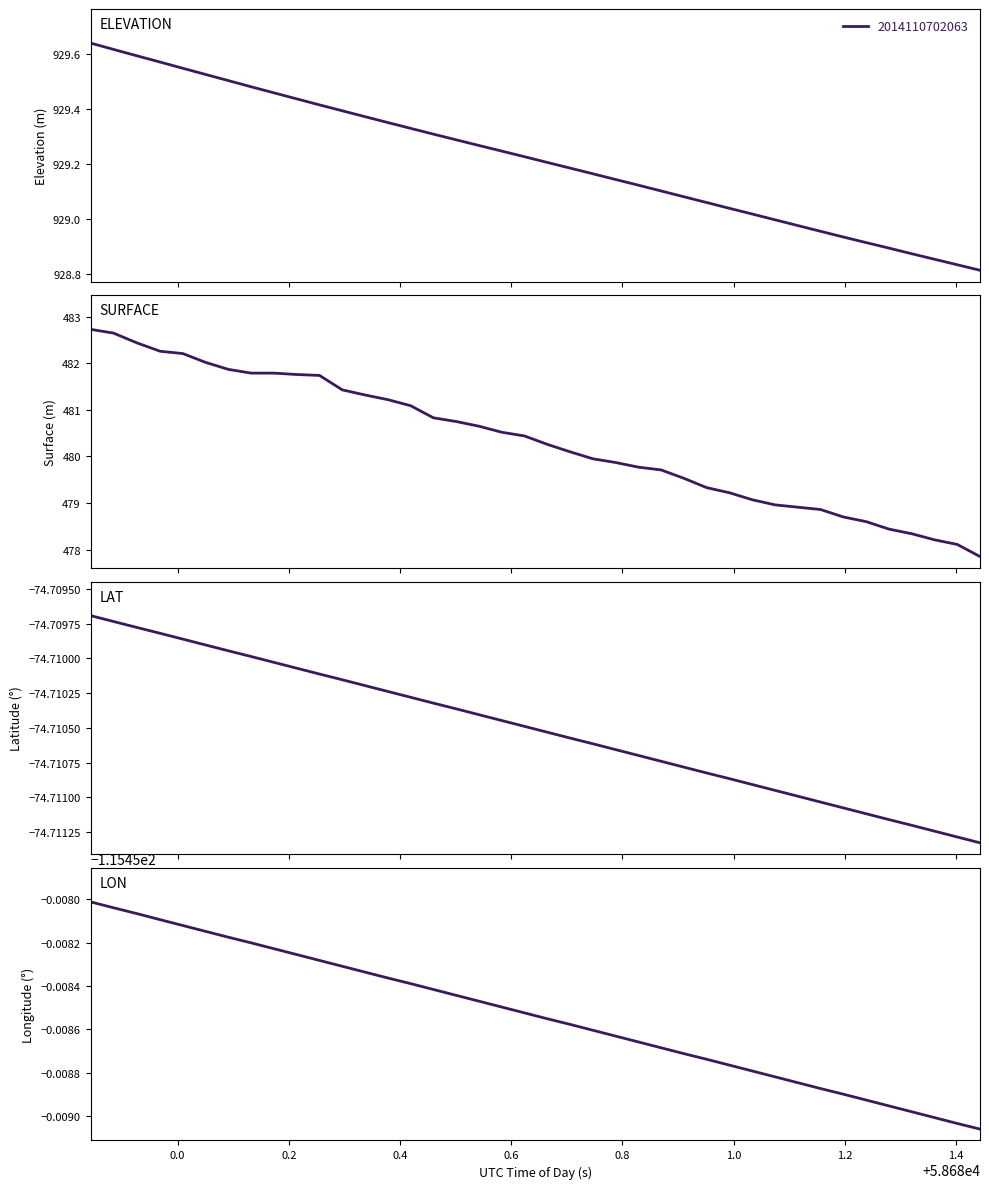

True or false: LON and ELEVATION cross at least once.

False